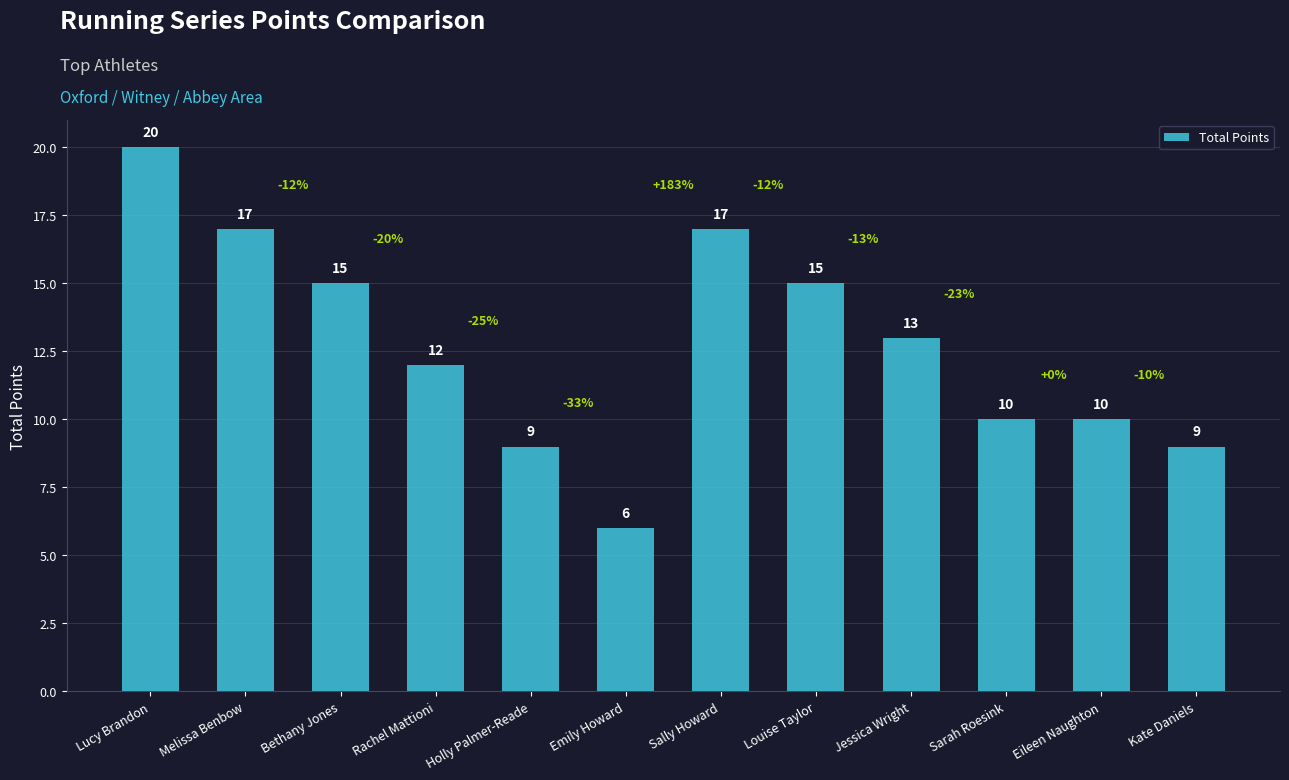

True or false: the data shows 17 at Sally Howard.

True